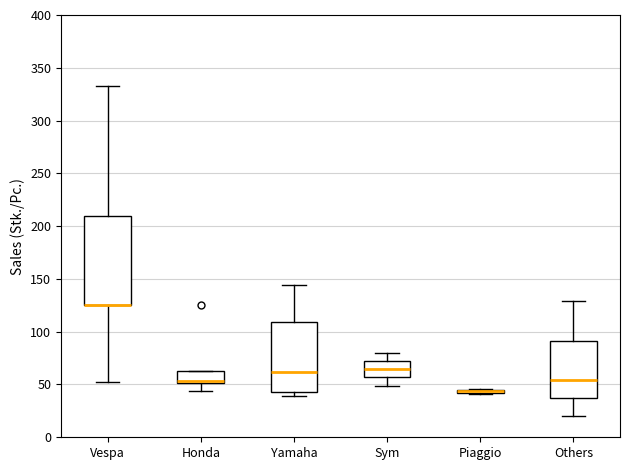

Comparing the boxes themselves (not the whiskers), which one is the tallest?

Vespa